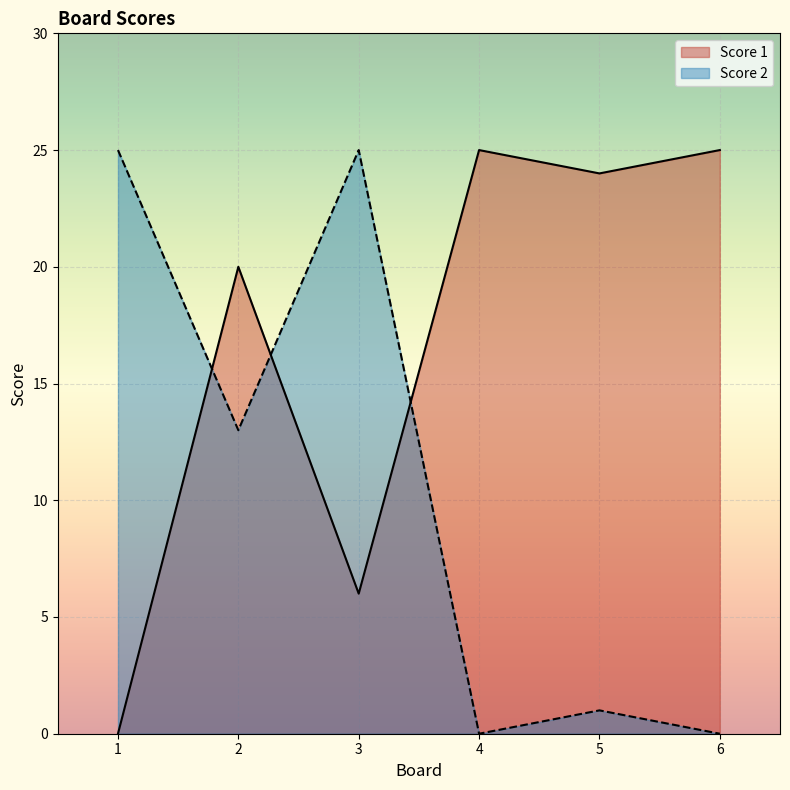

Where do Score 1 and Score 2 first cross each other?

1 and 2